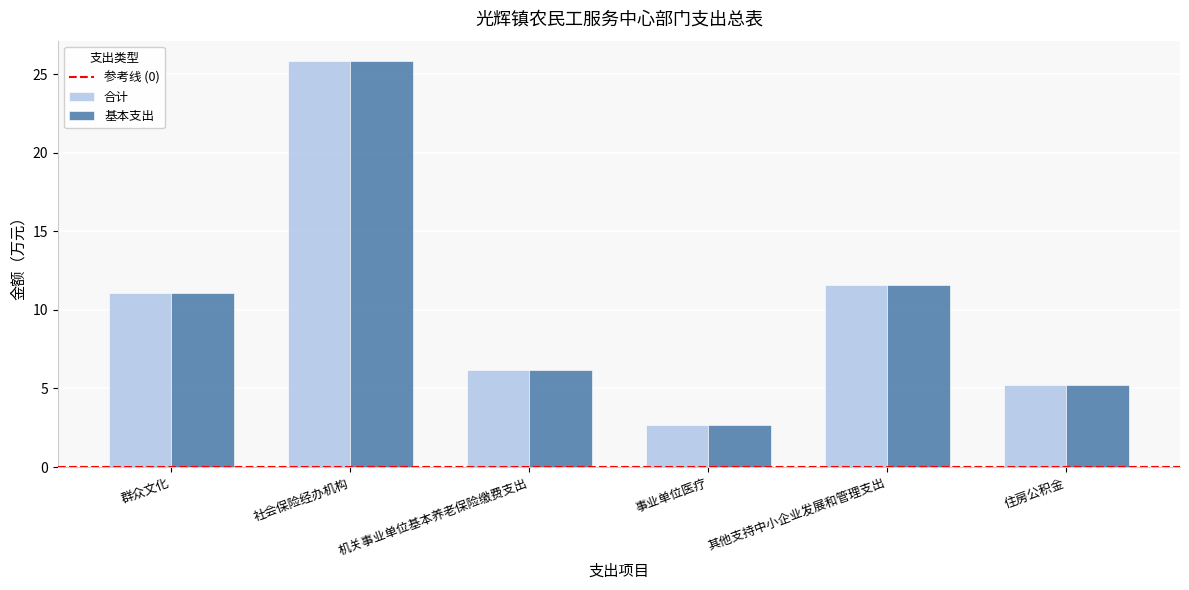

Is it true that 基本支出 equals 11.6 at 其他支持中小企业发展和管理支出?

True